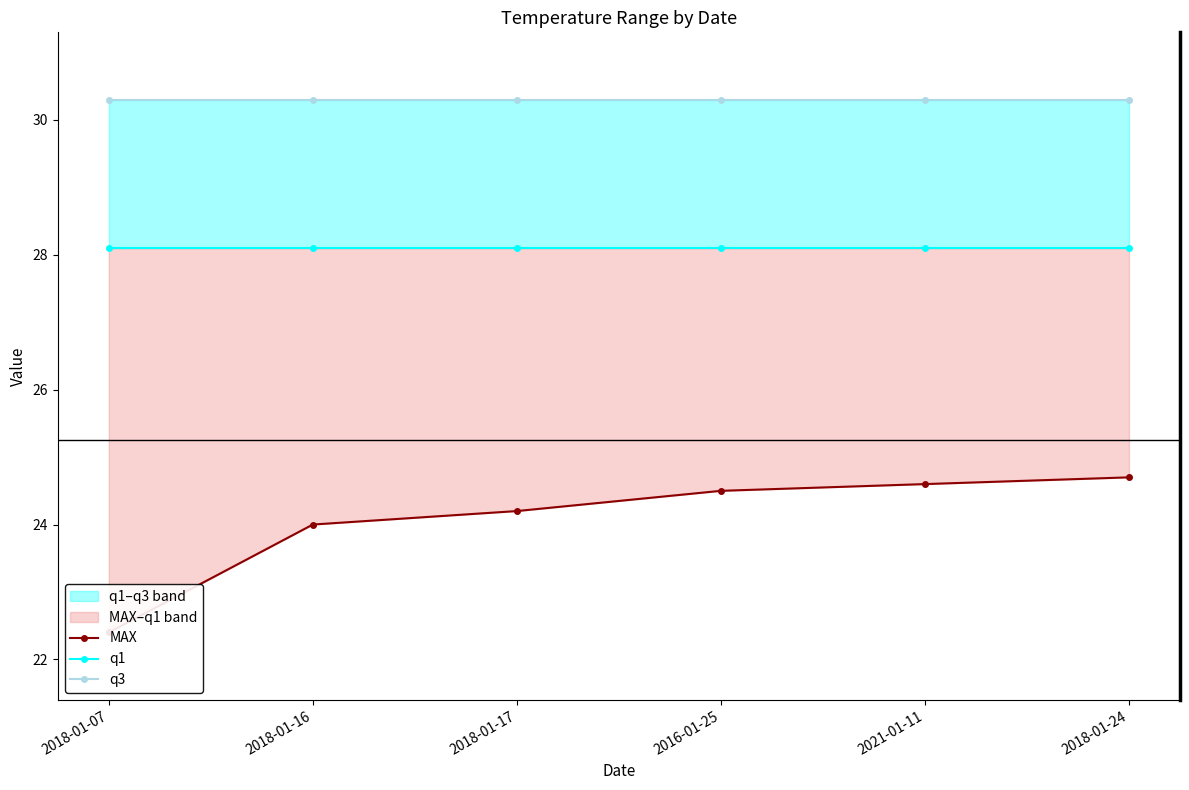

True or false: q1 and q3 intersect in this chart.

False